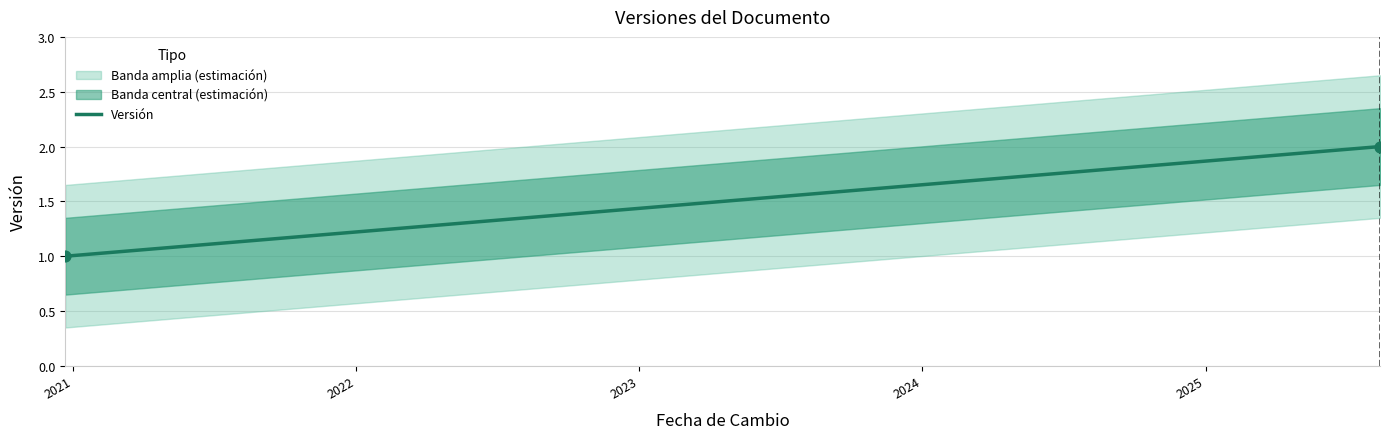

What is the ratio of the value at 2025-08-14 to the value at 2020-12-22?

2.0